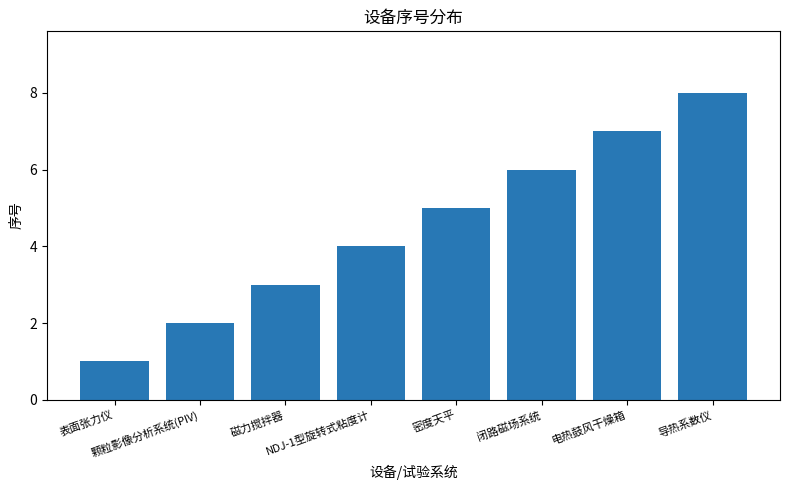

How many bars are there in total?

8